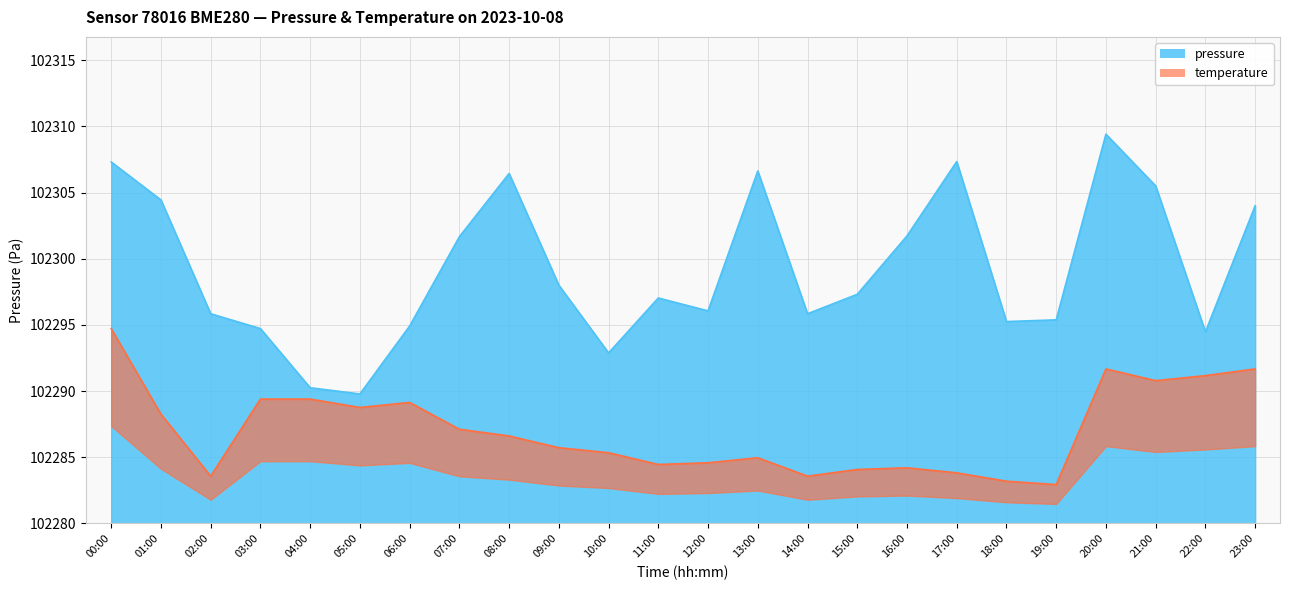

How many distinct data groups are displayed?

2